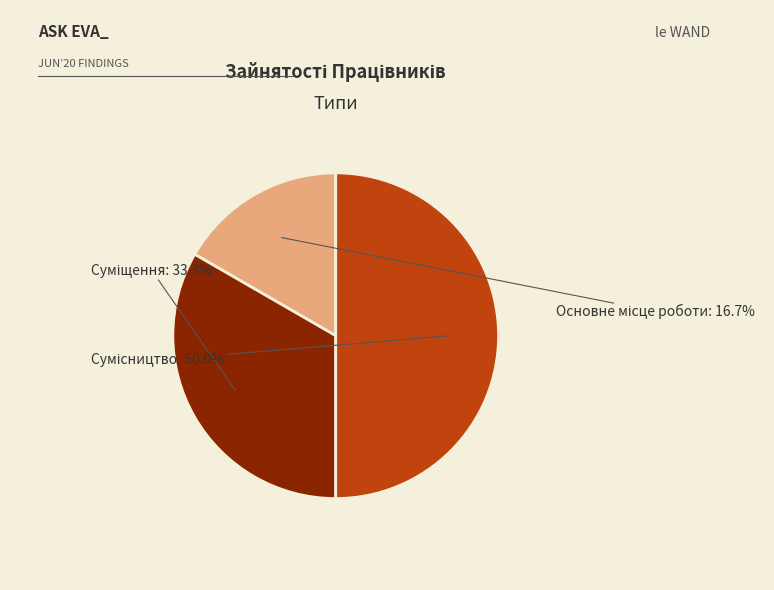

Which slice is the largest?

Сумісництво